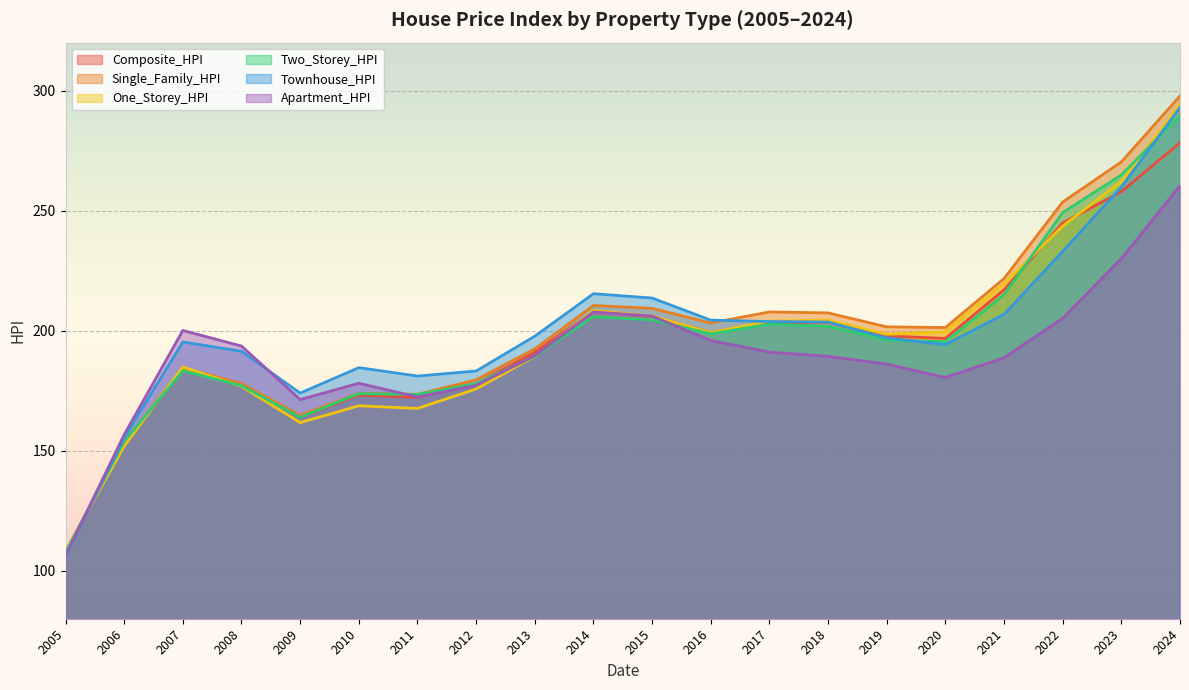

At which category is the sum across all series the highest?

2024